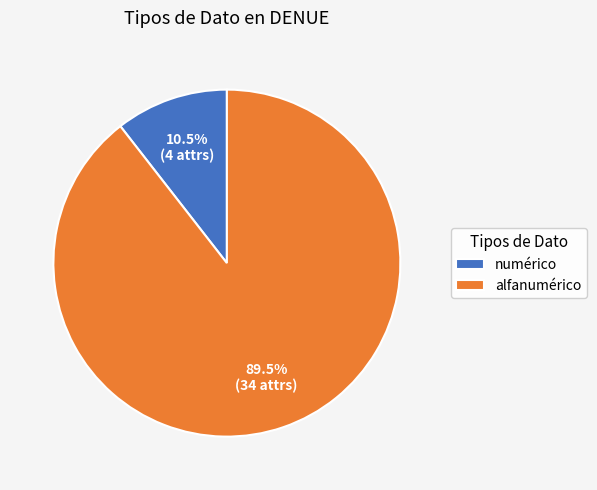

How many segments does this pie chart have?

2